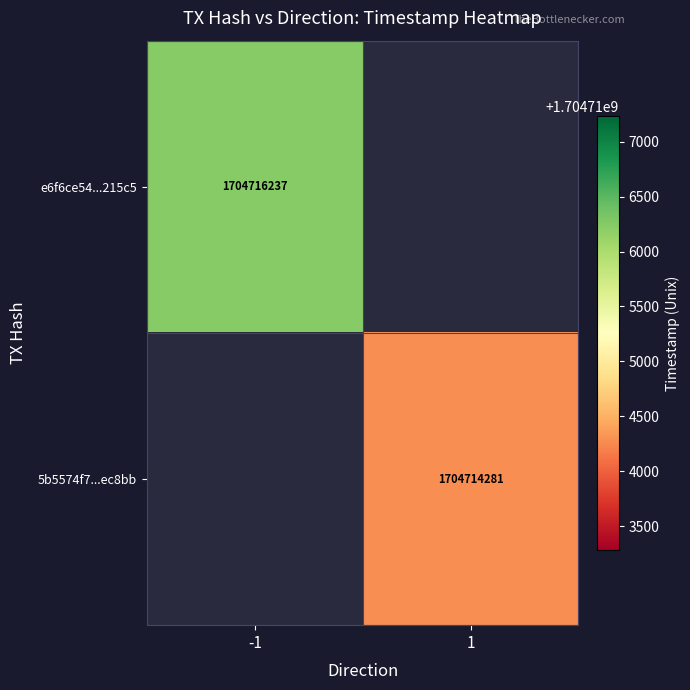

True or false: e6f6ce54...215c5 has a value of 3010448959.0 at -1.

False